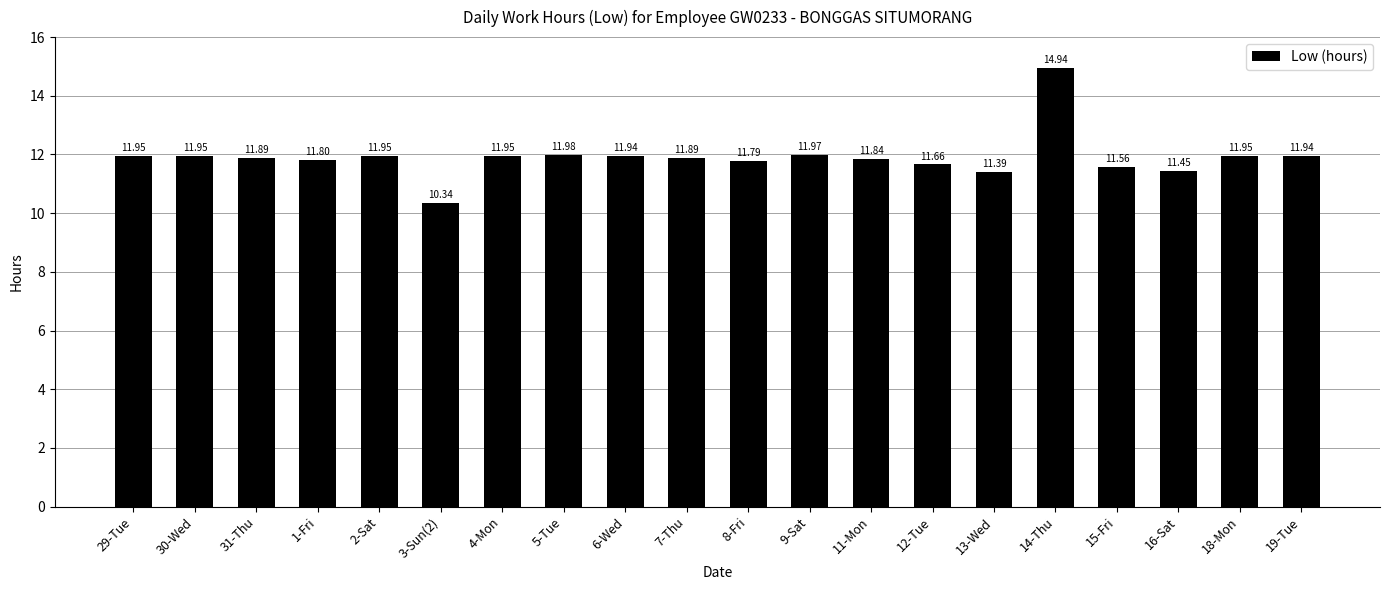

What is the sum of all values?

238.1